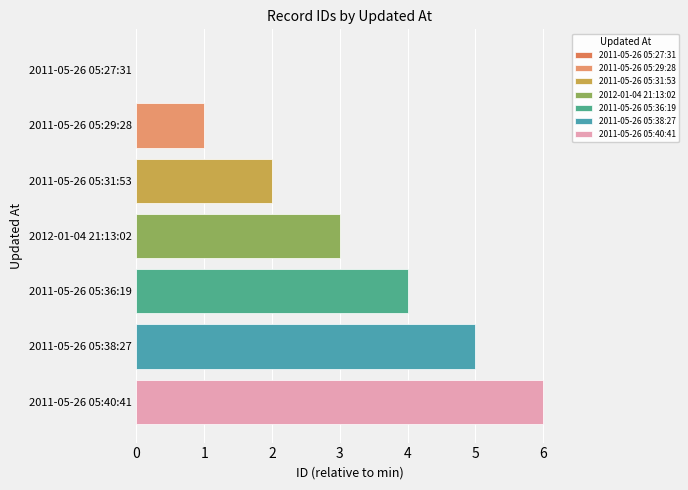

What is the maximum value shown in the chart?

6